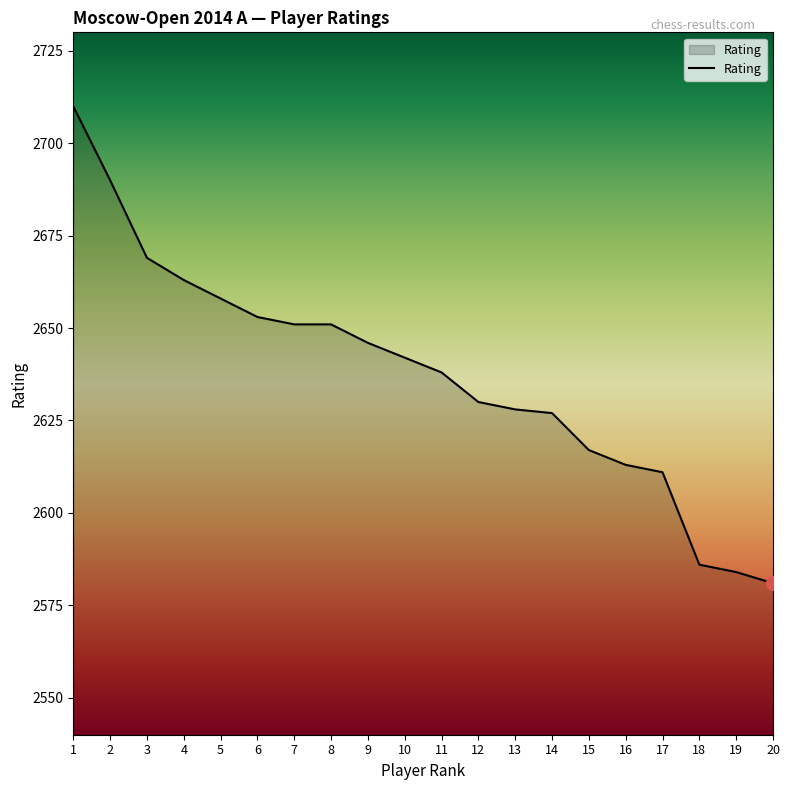

Reading left to right, extract all data points from this chart.

1=2710	2=2690	3=2669	4=2663	5=2658	6=2653	7=2651	8=2651	9=2646	10=2642	11=2638	12=2630	13=2628	14=2627	15=2617	16=2613	17=2611	18=2586	19=2584	20=2581